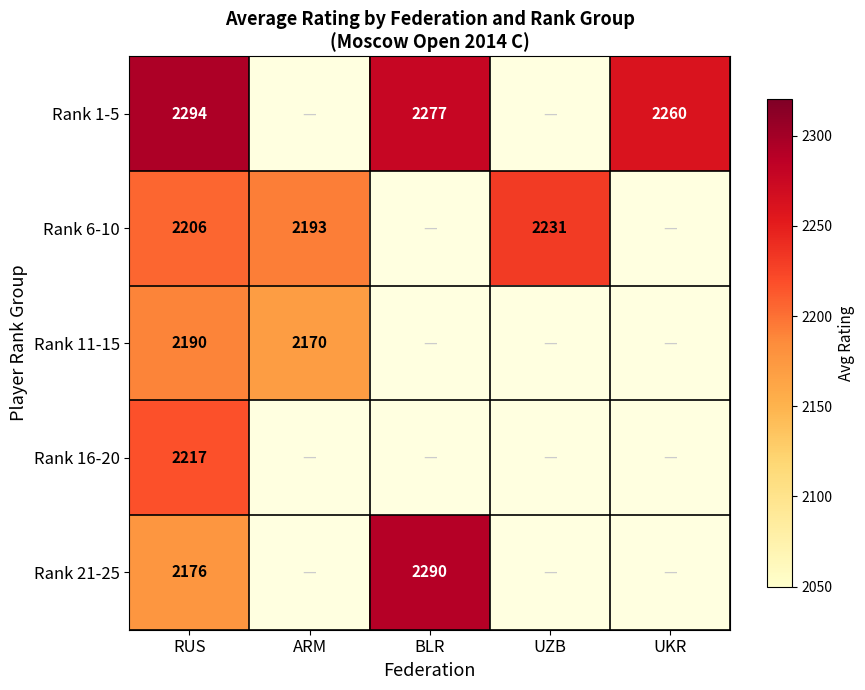

Rank the series at RUS from highest to lowest value.

Rank 1-5, Rank 16-20, Rank 6-10, Rank 11-15, Rank 21-25